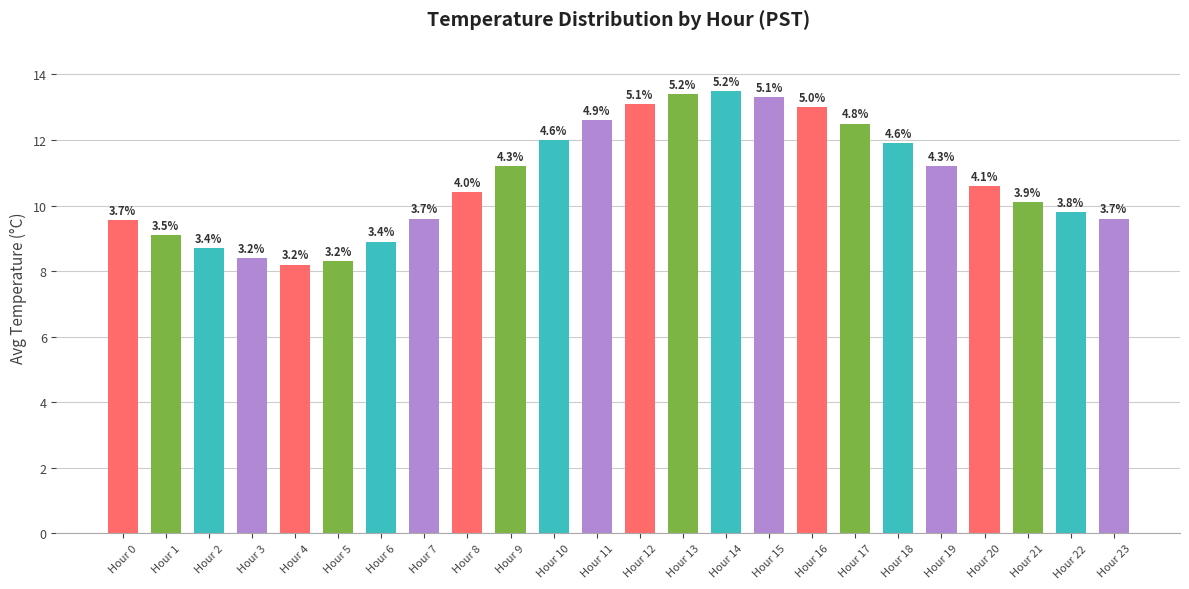

At which category does the chart reach its peak across all series?

Hour 14